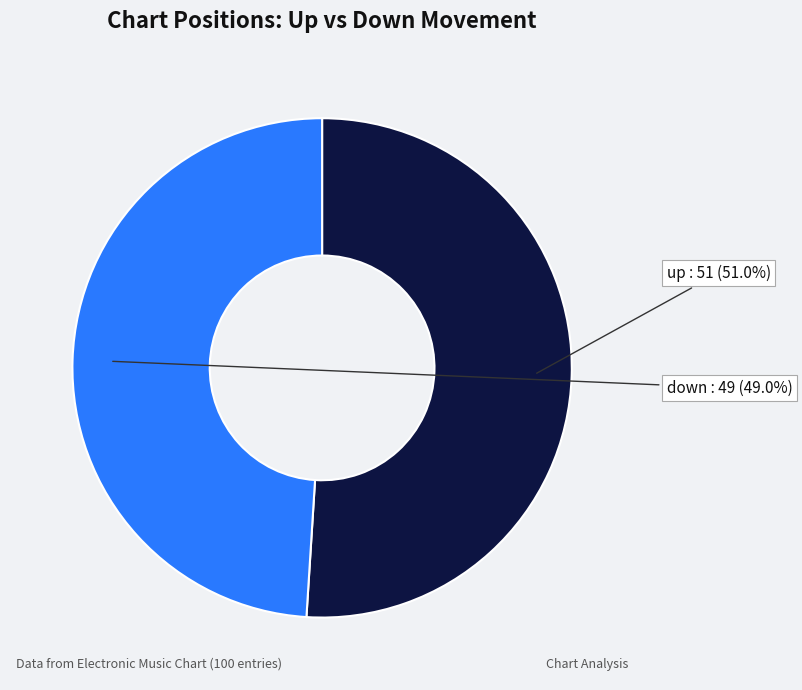

To the nearest percent, what is the difference between the largest and smallest slice percentages?

2%